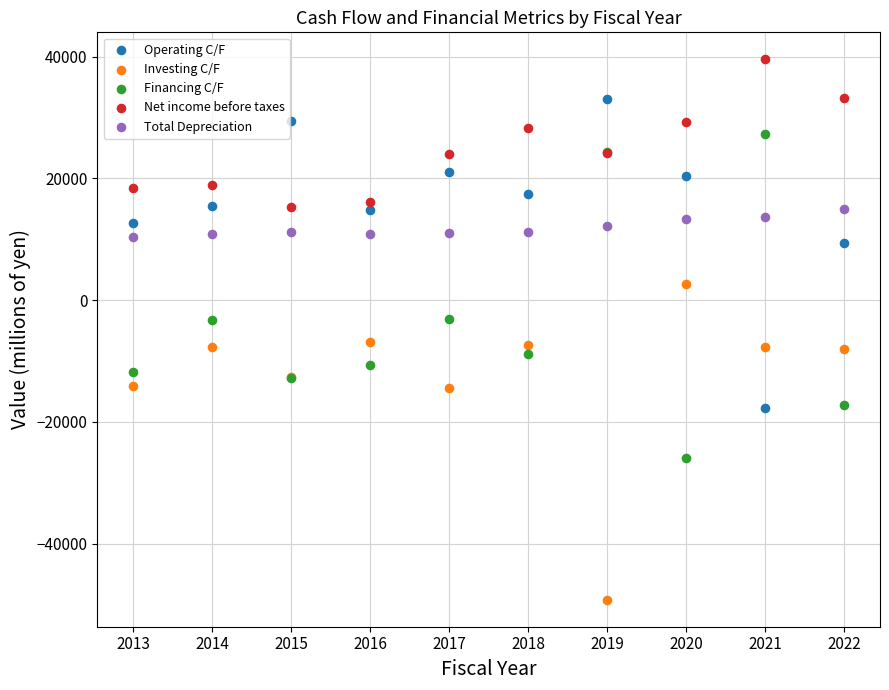

Which series contains the lowest Y value?

Investing C/F